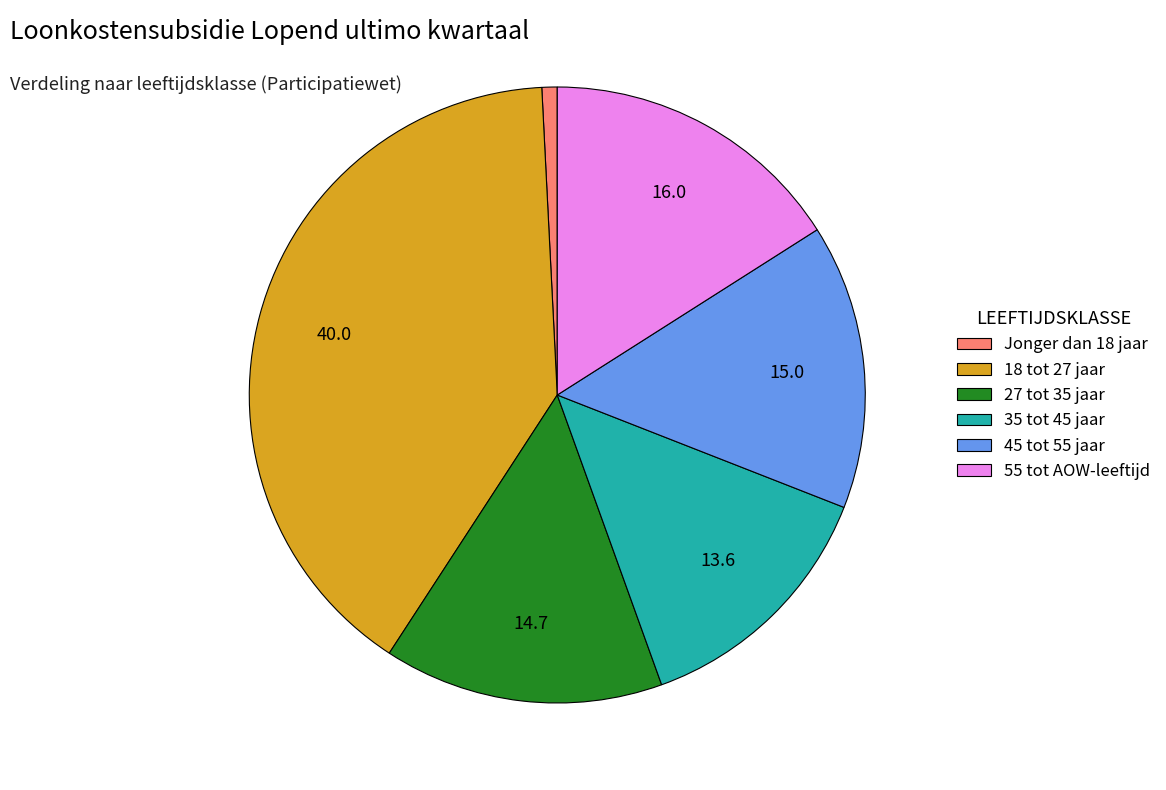

True or false: 35 tot 45 jaar accounts for 14% of the total.

True